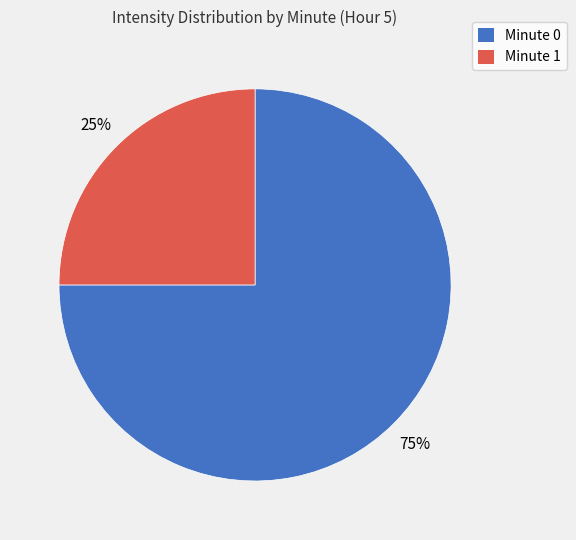

Which has a higher value, Minute 0 or Minute 1?

Minute 0